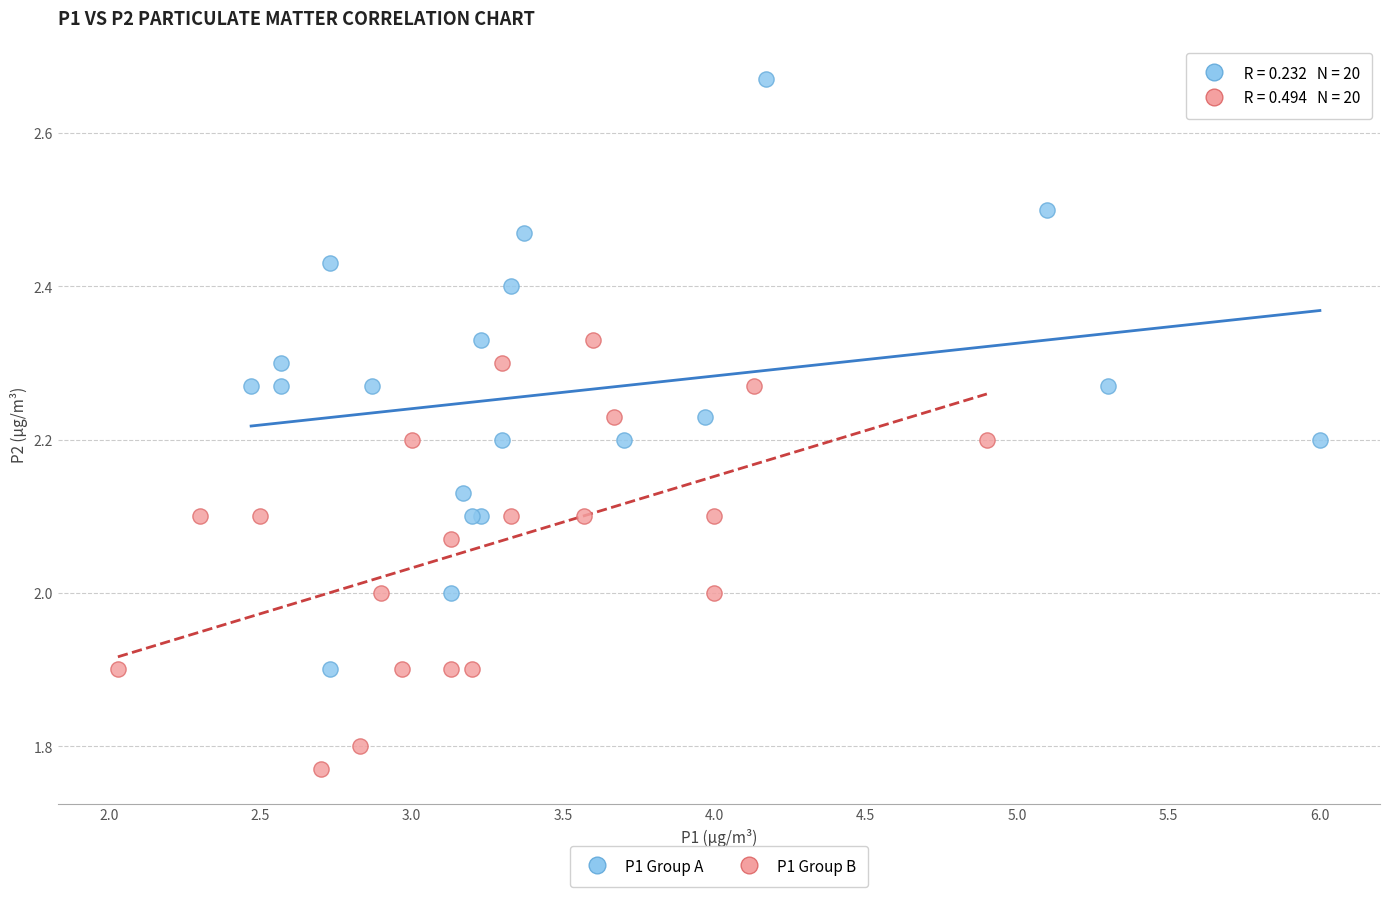

Which series reaches the maximum Y coordinate?

P1 Group A